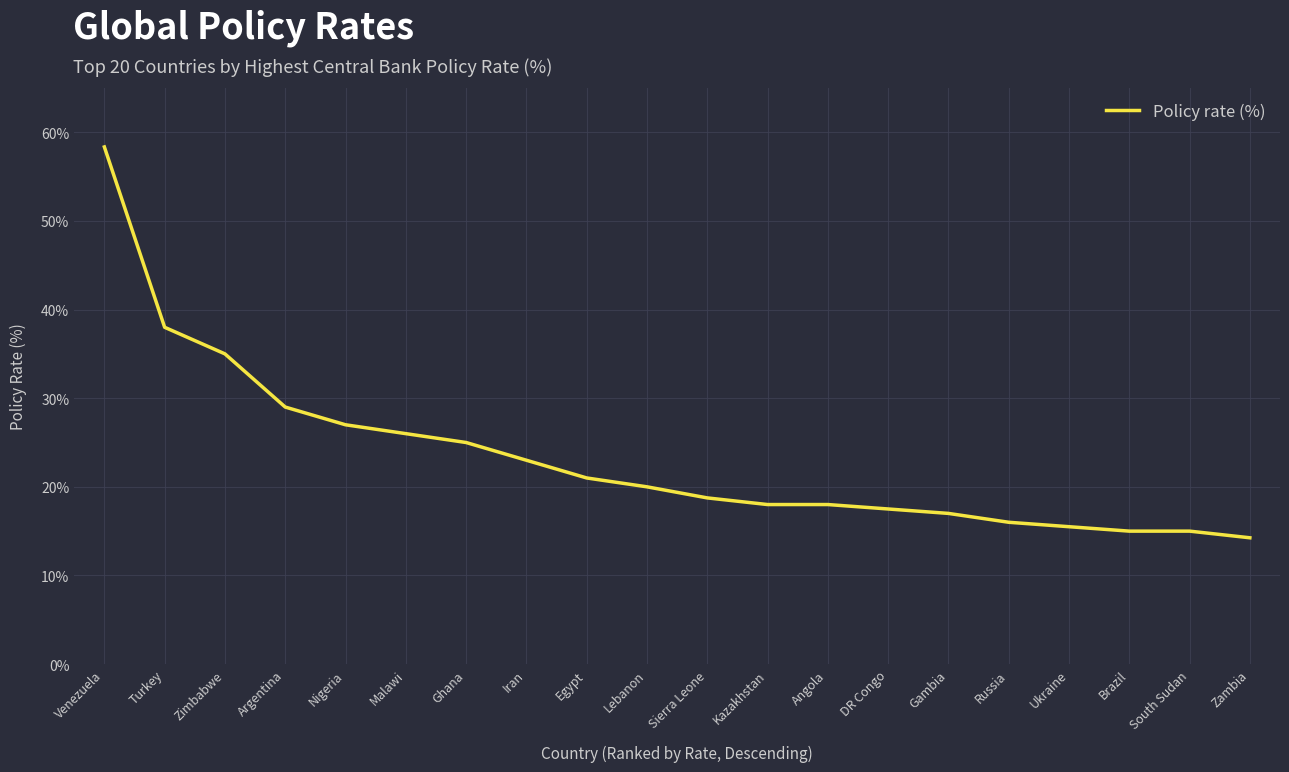

What position from the right is Malawi?

15